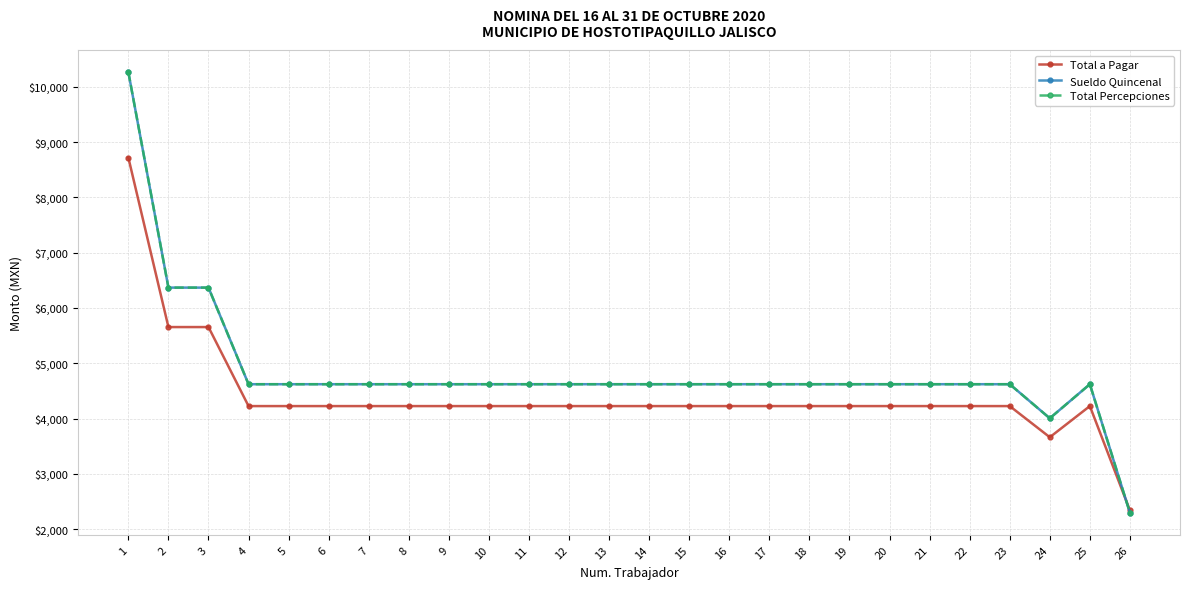

Is it true that Total a Pagar equals 4225.5 at 7?

True